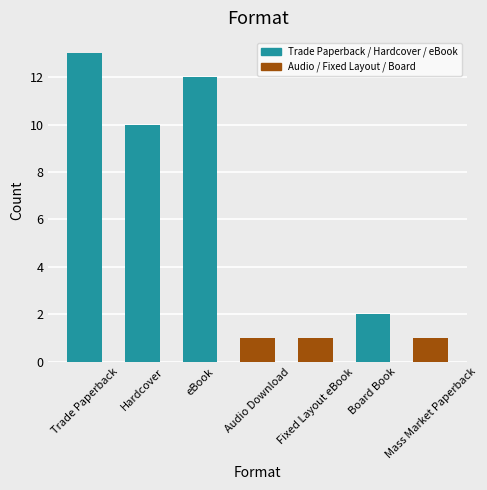

The value at Trade Paperback is 13. True or false?

True